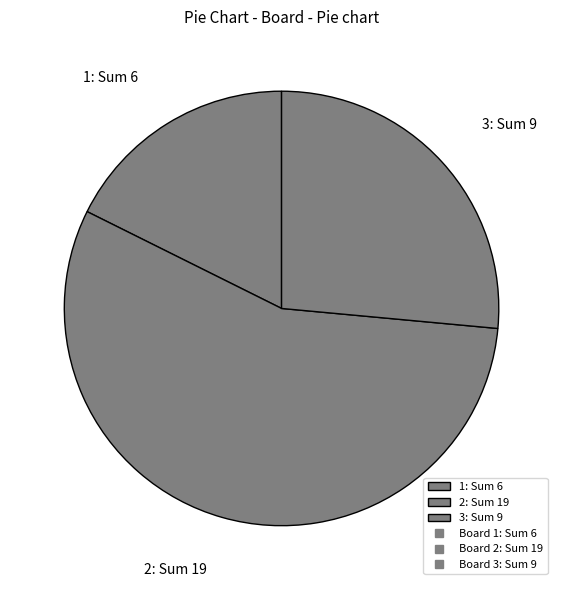

Which slice is the smallest?

1